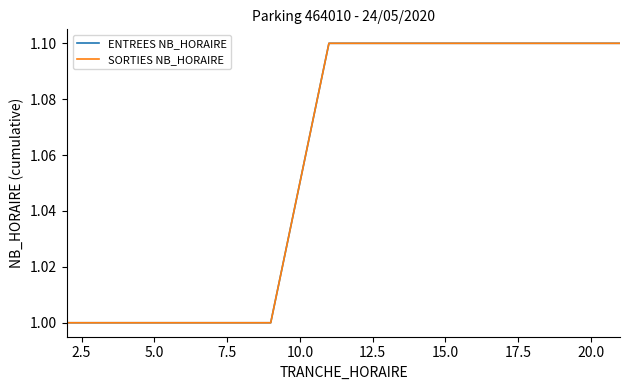

Is this an area chart (filled region under the line)?

No